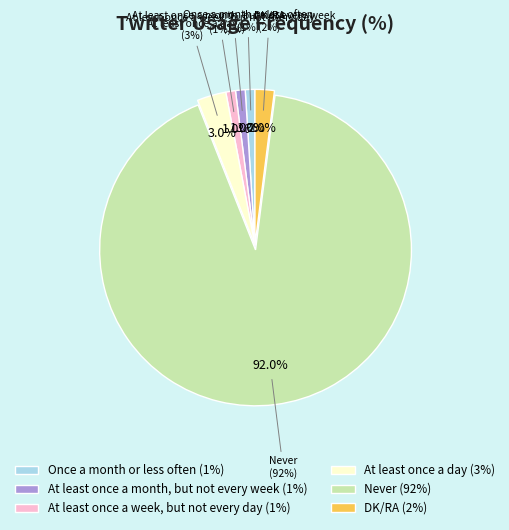

To the nearest percent, what is the combined percentage of Never and At least once a day?

95%